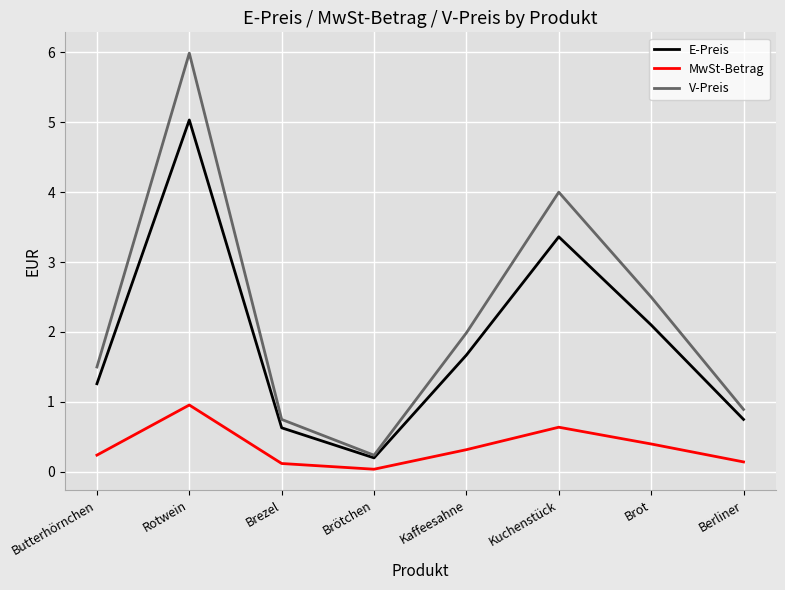

Which series has the largest range (max minus min)?

V-Preis